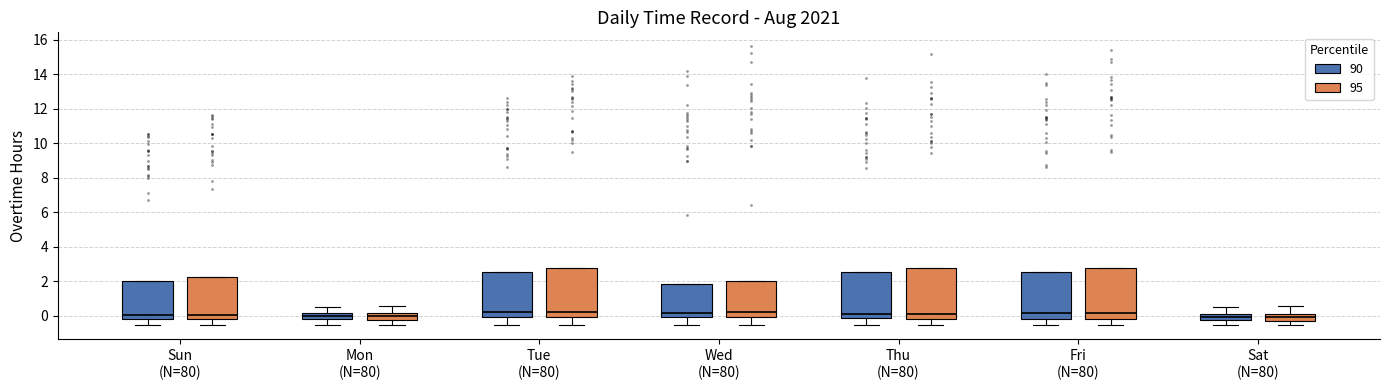

Reading left to right, transcribe this box plot: for each box, give where its median line is, the range the box spans, and where its two whiskers end, as read against the y-axis. The values are not printed on the chart, so give them approximately, as read against the axis.

Sun (N=80) (90): median 0.0, box -0.2 to 2.0, whiskers -0.4 to 2.0
Sun (N=80) (95): median 0.0, box -0.2 to 2.2, whiskers -0.6 to 2.2
Mon (N=80) (90): median 0.0, box -0.2 to 0.2, whiskers -0.4 to 0.6
Mon (N=80) (95): median 0.0, box -0.2 to 0.2, whiskers -0.6 to 0.6
Tue (N=80) (90): median 0.2, box 0.0 to 2.6, whiskers -0.4 to 2.6
Tue (N=80) (95): median 0.2, box 0.0 to 2.8, whiskers -0.6 to 2.8
Wed (N=80) (90): median 0.2, box 0.0 to 1.8, whiskers -0.4 to 1.8
Wed (N=80) (95): median 0.2, box 0.0 to 2.0, whiskers -0.6 to 2.0
Thu (N=80) (90): median 0.0, box -0.2 to 2.6, whiskers -0.4 to 2.6
Thu (N=80) (95): median 0.2, box -0.2 to 2.8, whiskers -0.6 to 2.8
Fri (N=80) (90): median 0.2, box -0.2 to 2.6, whiskers -0.4 to 2.6
Fri (N=80) (95): median 0.2, box -0.2 to 2.8, whiskers -0.6 to 2.8
Sat (N=80) (90): median 0.0, box -0.2 to 0.2, whiskers -0.4 to 0.6
Sat (N=80) (95): median 0.0, box -0.2 to 0.2, whiskers -0.6 to 0.6